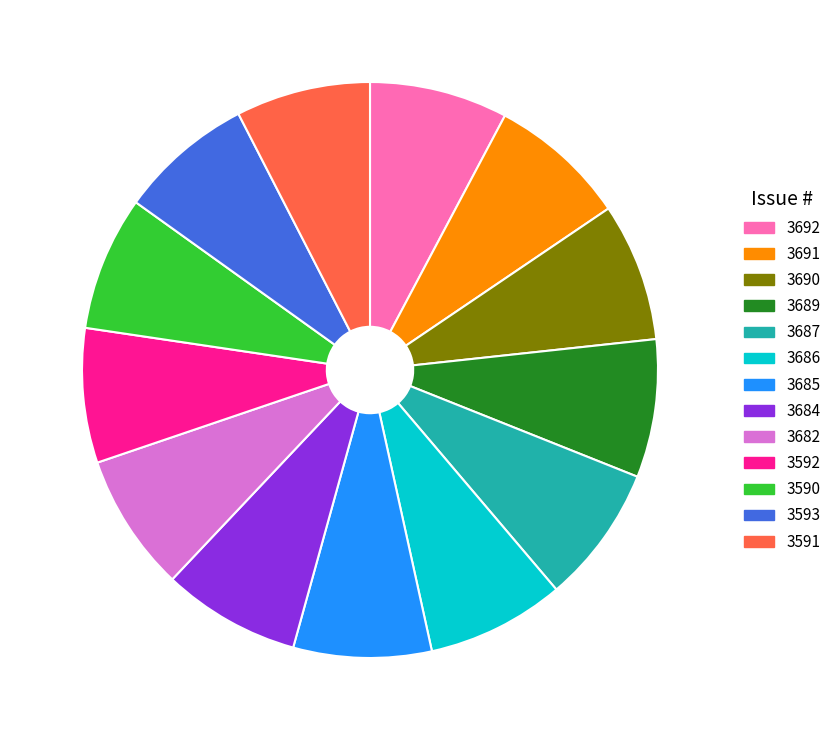

How many segments does this pie chart have?

13